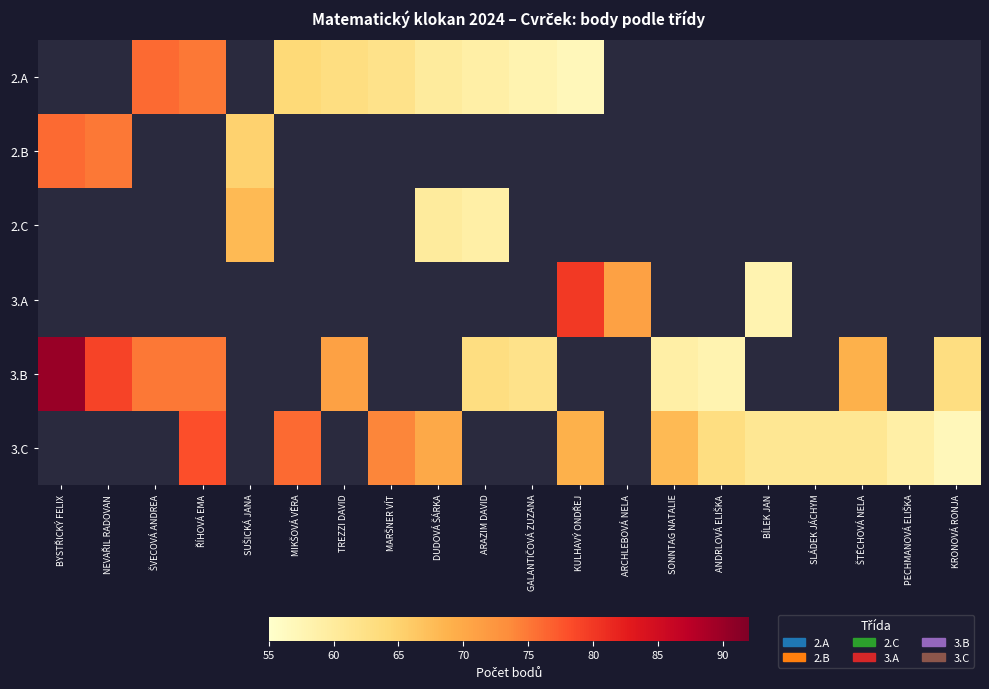

Rank the series by their average value, from highest to lowest.

2.A, 2.B, 2.C, 3.A, 3.B, 3.C